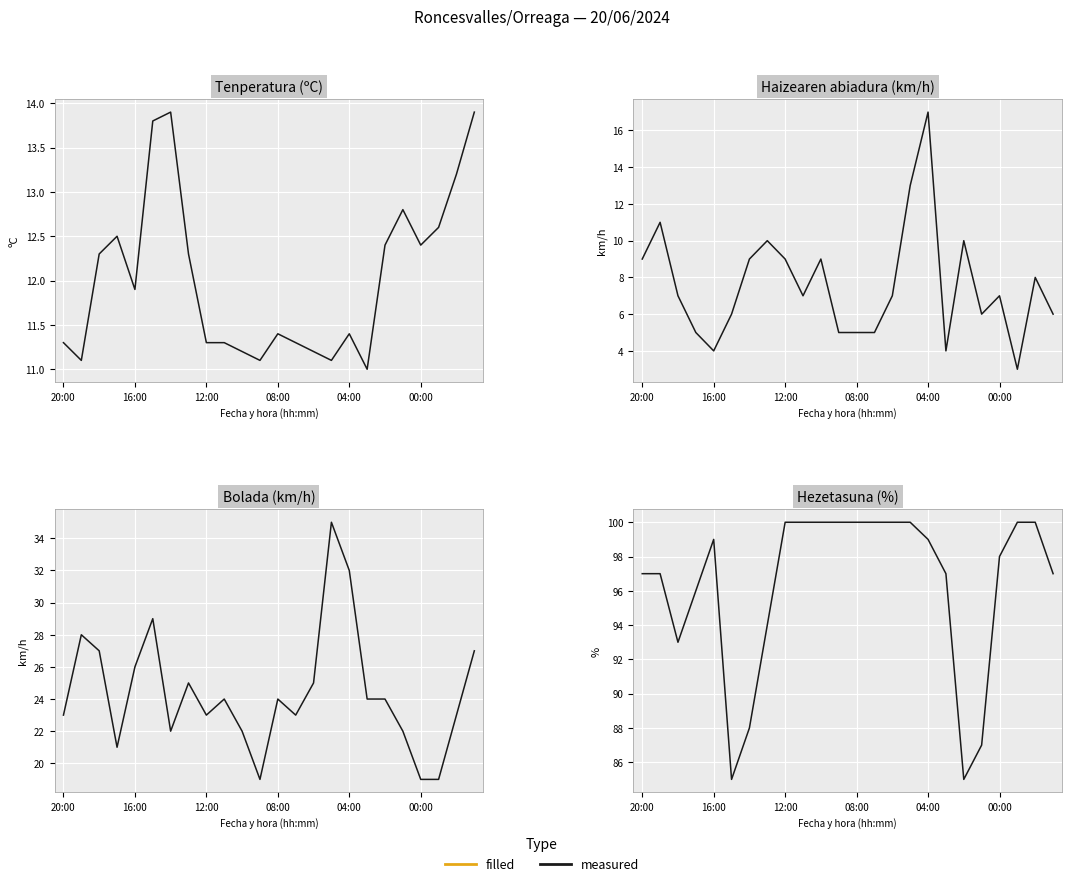

Between 22 and 19, which is larger?

22